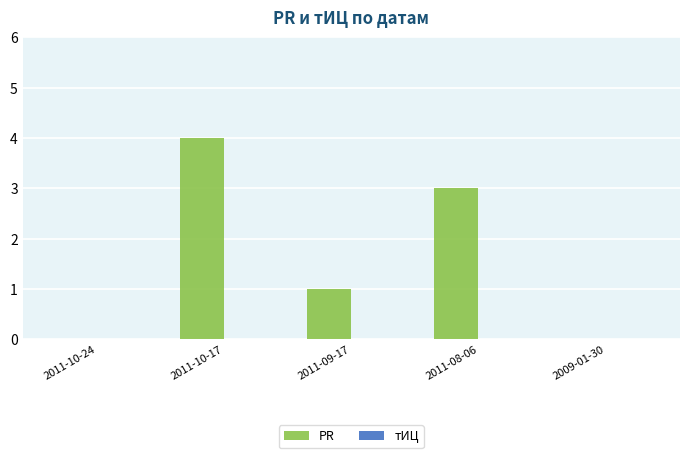

The chart shows a value of 1 at 2011-09-17. True or false?

True